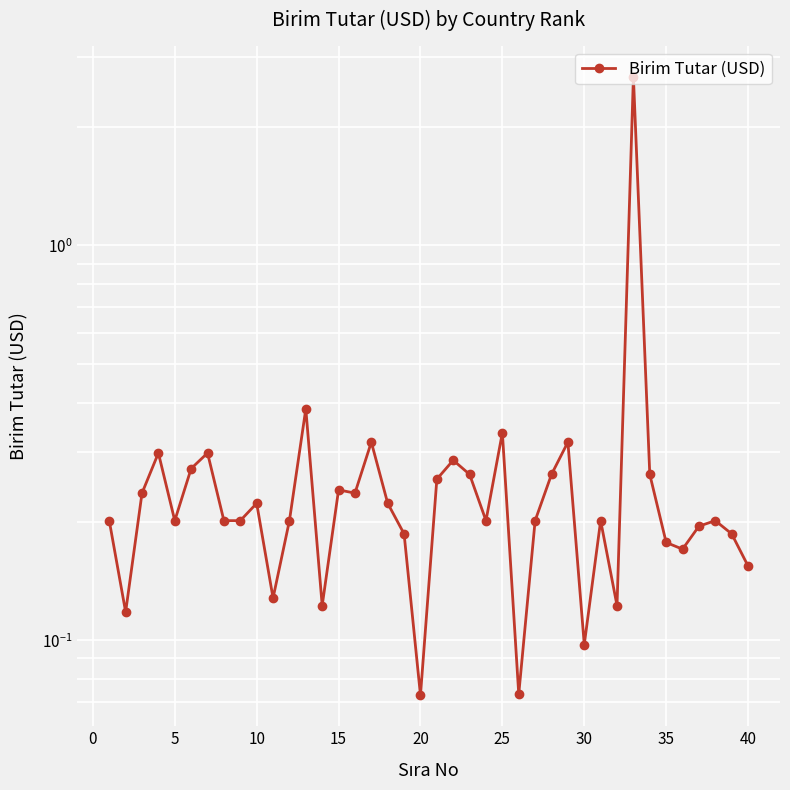

How many distinct data groups are displayed?

1